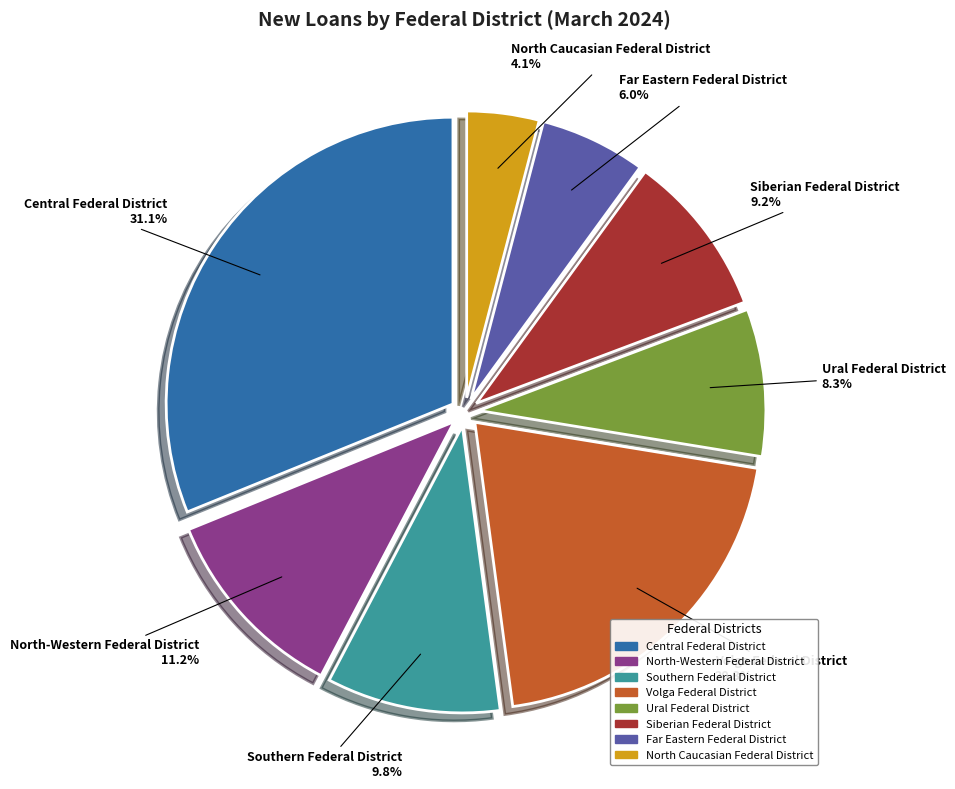

Which slice is the smallest?

North Caucasian Federal District